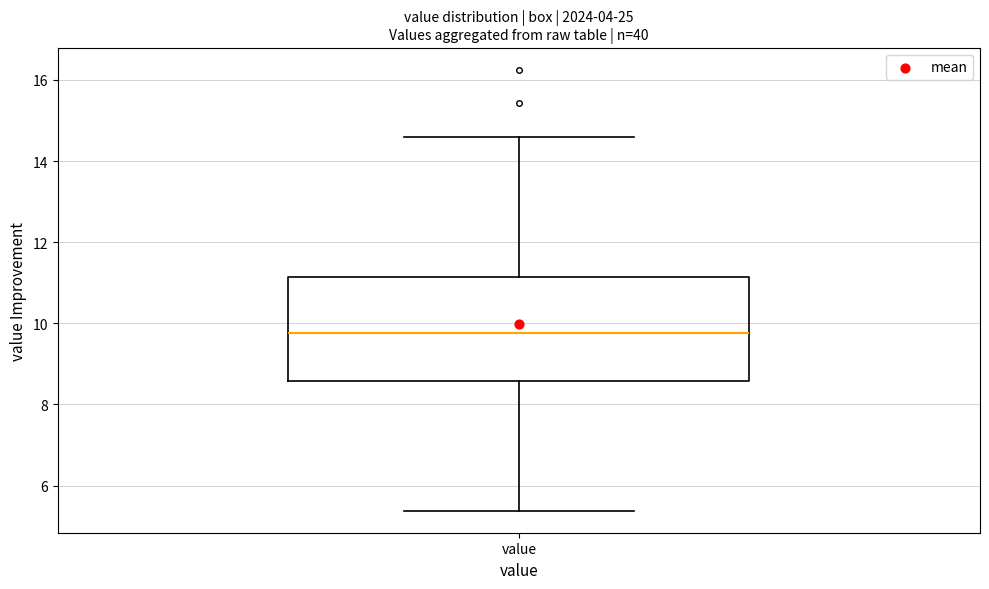

Read this box plot against the y-axis: the position of the median line, the range covered by the box, and the ends of both whiskers. The values are not printed on the chart, so give them approximately, as read against the axis.

median 9.8, box 8.6 to 11.2, whiskers 5.4 to 14.6